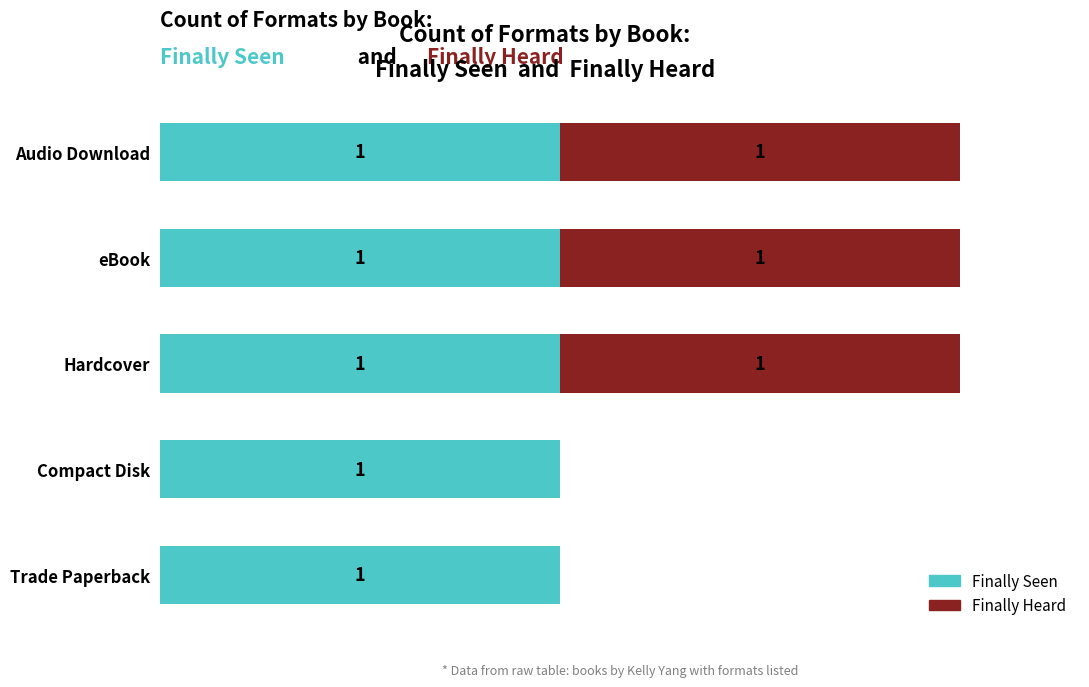

What are all the series names shown in the legend?

Finally Seen, Finally Heard